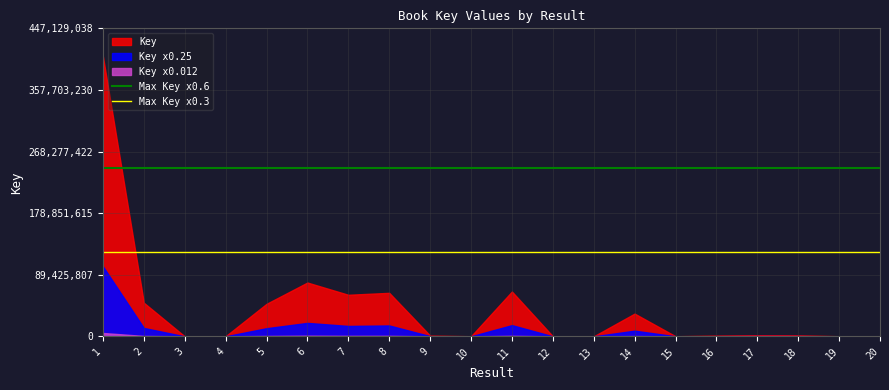

Which has a higher value, 15 or 1?

15